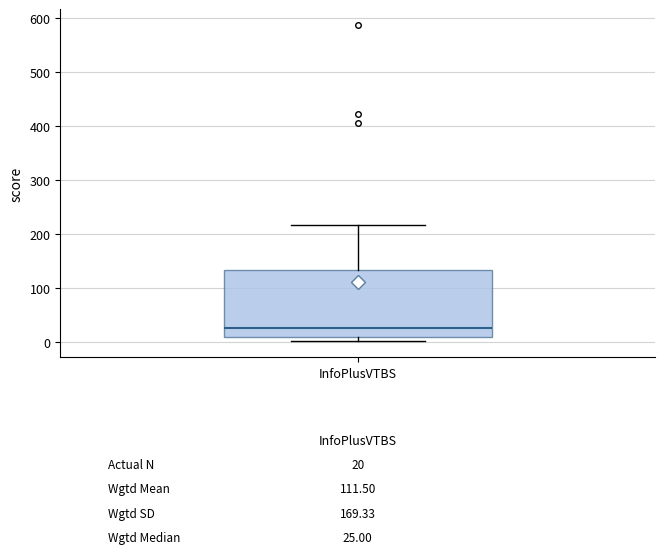

Transcribe this box plot: give where the median line is, the range the box spans, and where the two whiskers end, as read against the y-axis. The values are not printed on the chart, so give them approximately, as read against the axis.

median 30, box 10 to 130, whiskers 0 to 220